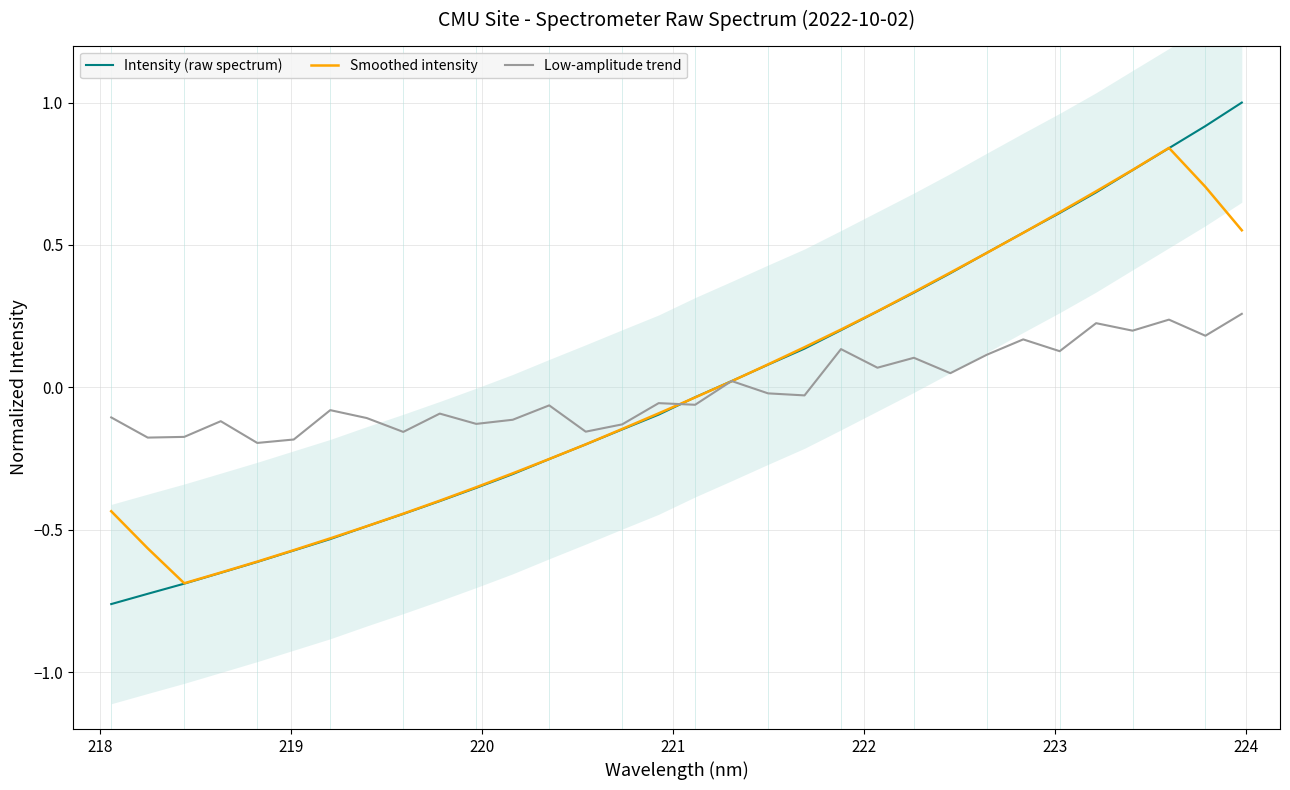

Which series reaches the minimum Y coordinate?

Intensity (raw spectrum)